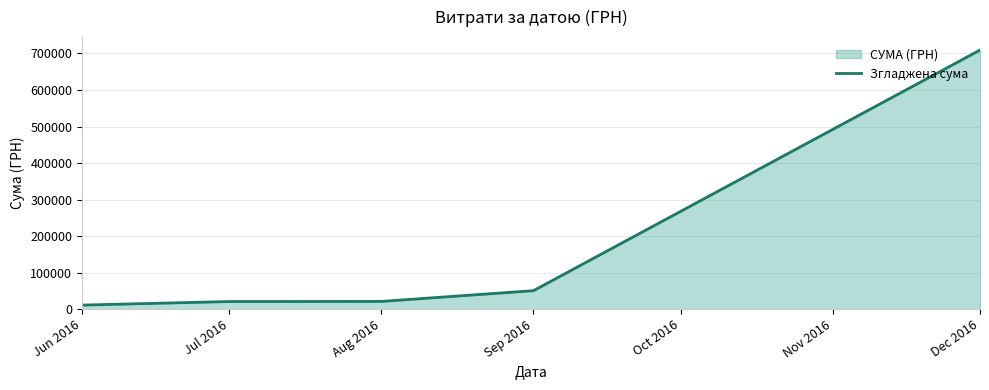

Reading right to left, extract all data points from this chart.

709260.2	50802.1	21415.0	21064.3	11384.8